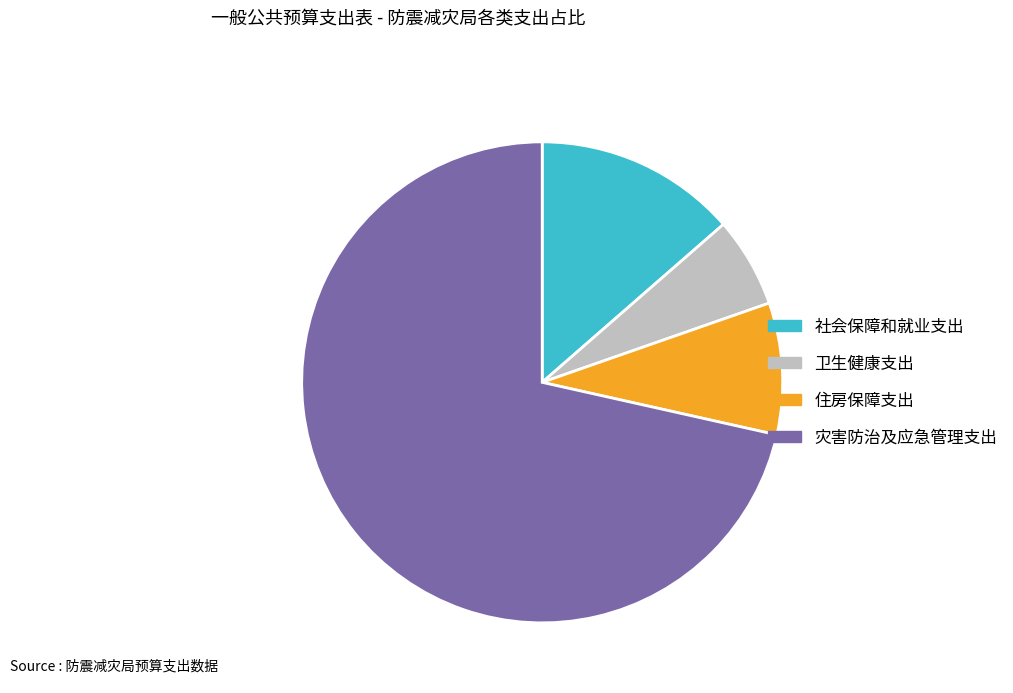

Do 灾害防治及应急管理支出 and 社会保障和就业支出 together represent more than half of the pie?

Yes